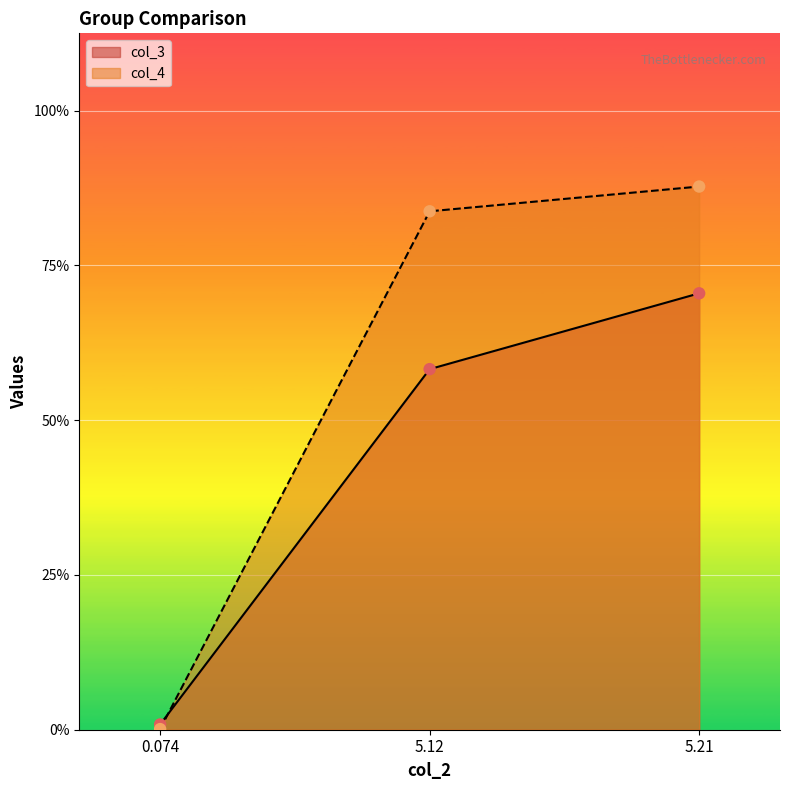

Which series has the largest total across all categories?

col_4